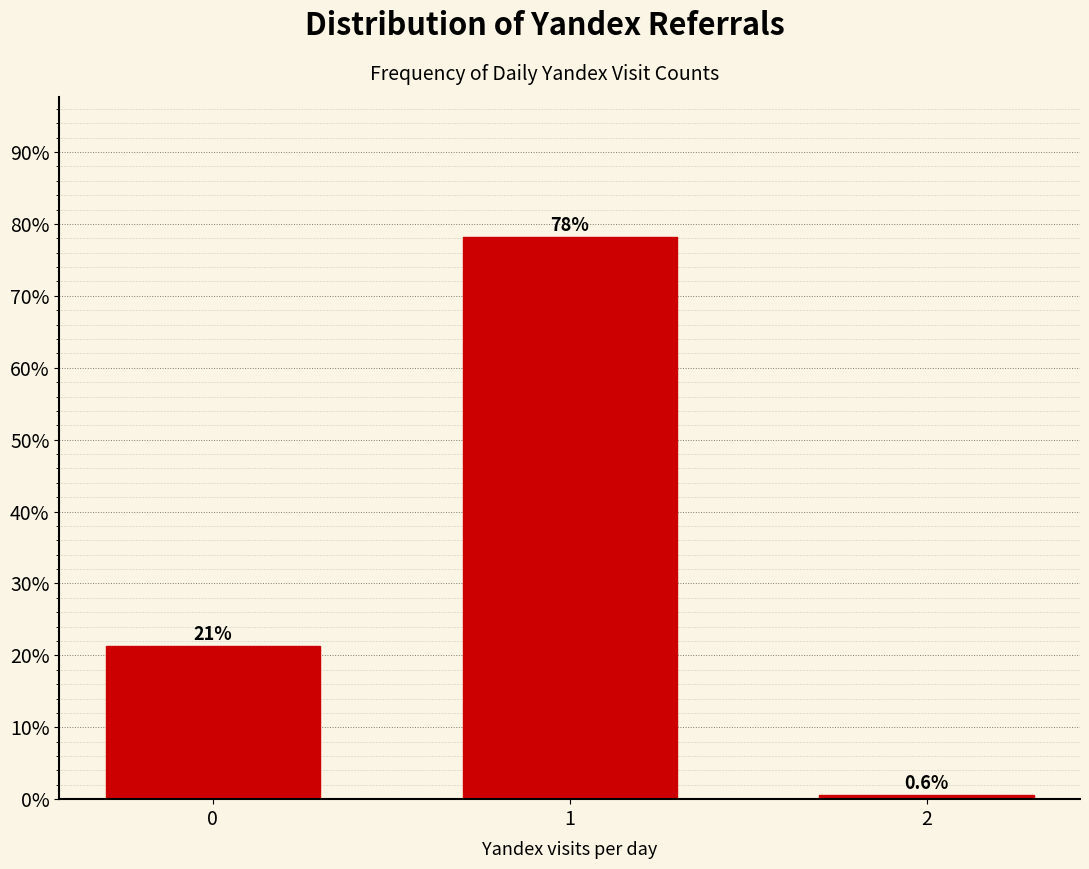

What is the value of the 3rd bar from the left?

0.6